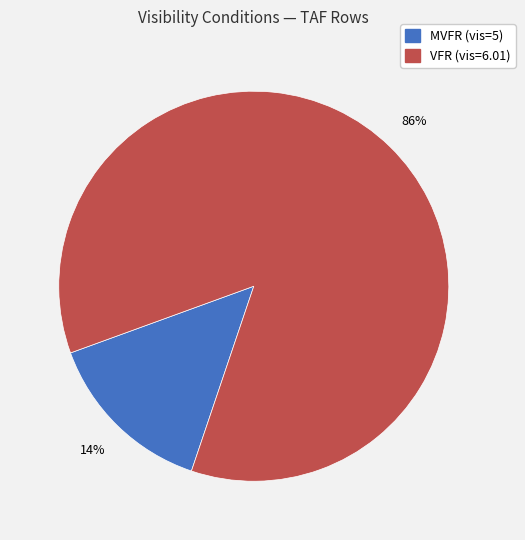

Does any single category account for the majority?

Yes